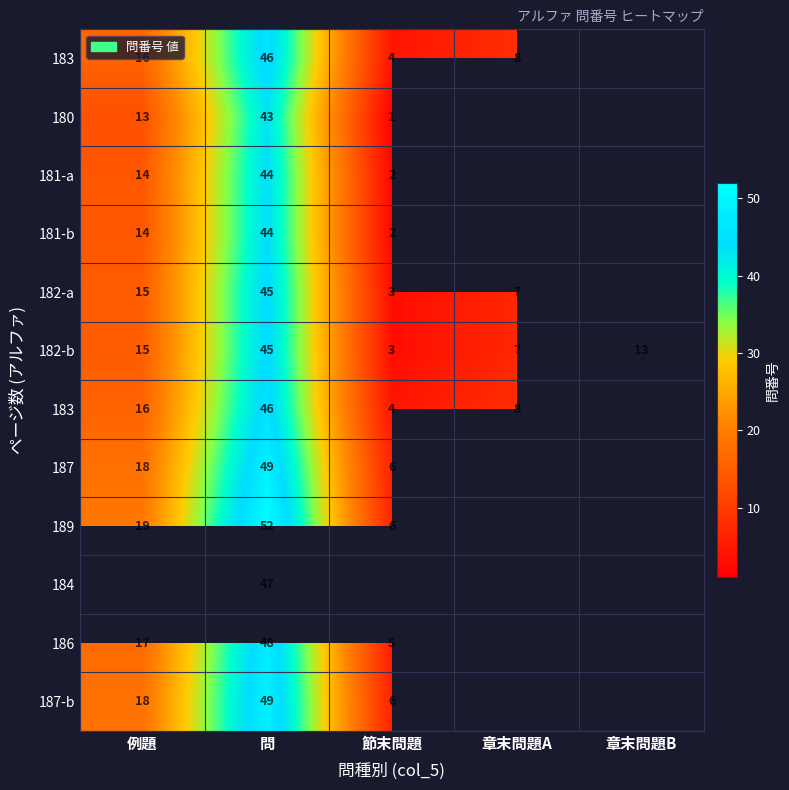

At how many categories does at least one series exceed 44?

1